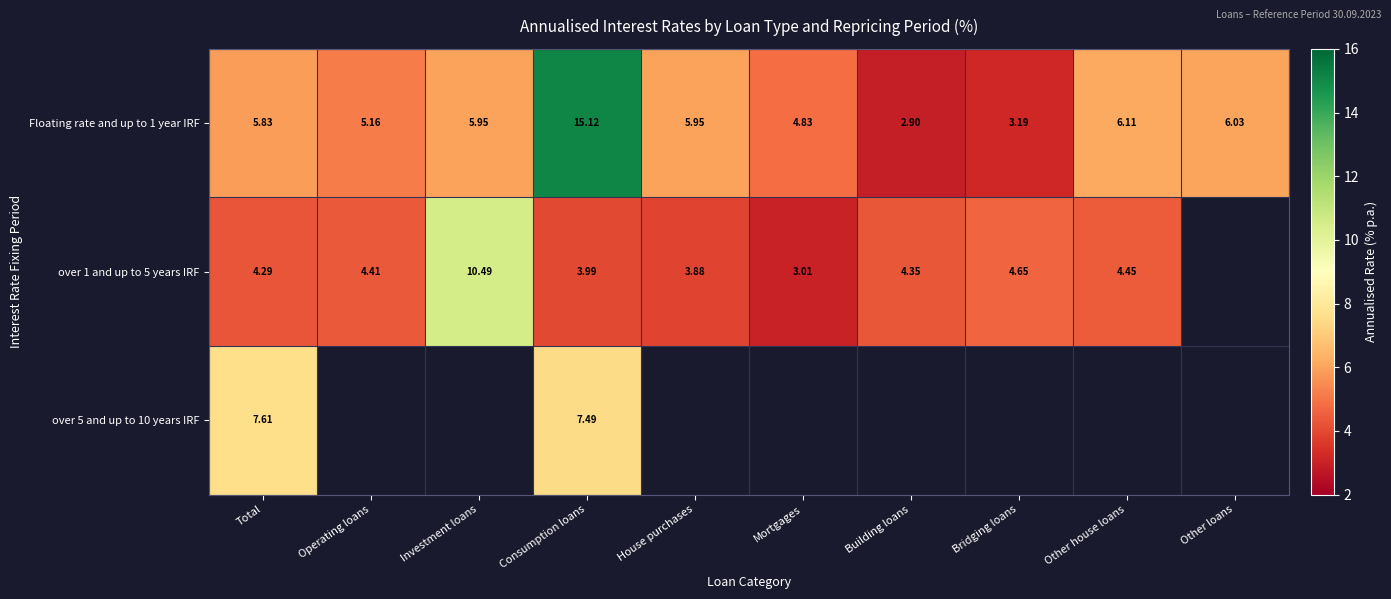

Where is Floating rate and up to 1 year IRF nearest to the value 9?

Other house loans